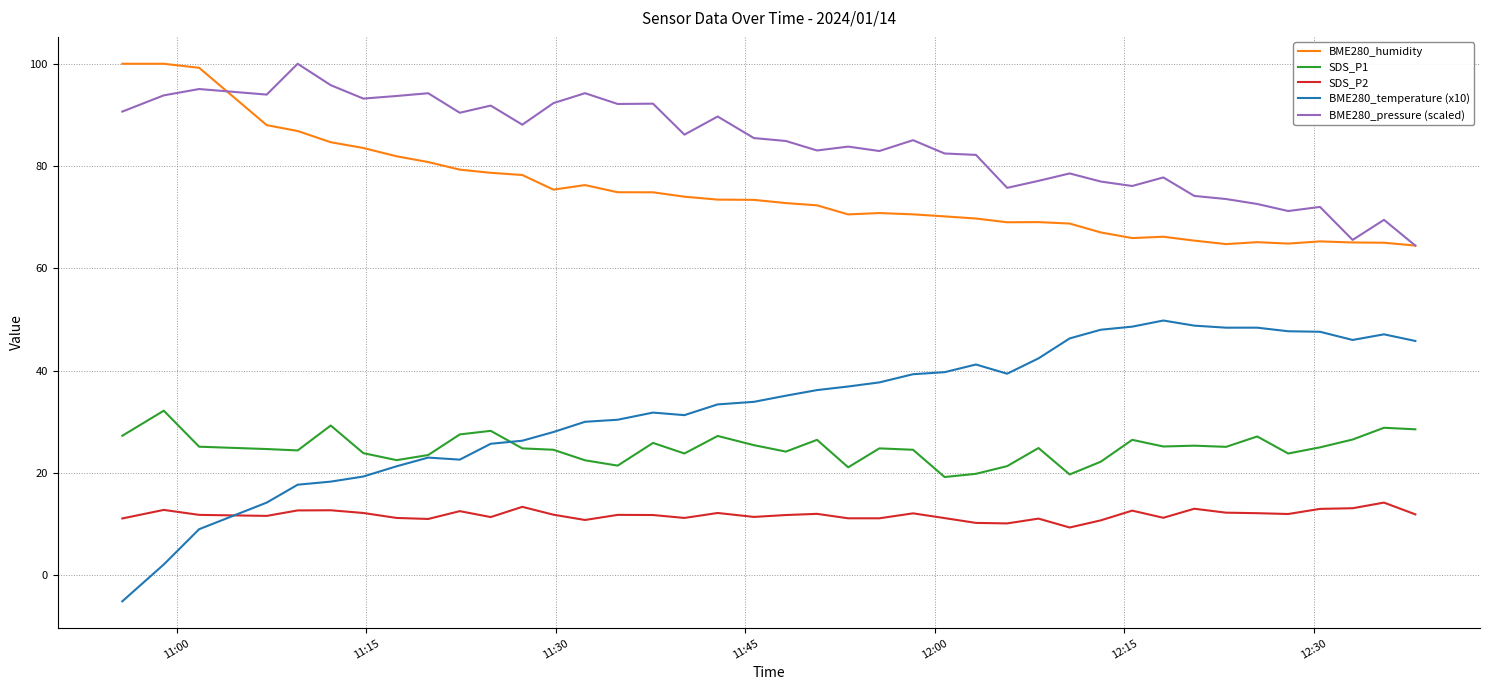

What is the maximum value for SDS_P2?

14.2